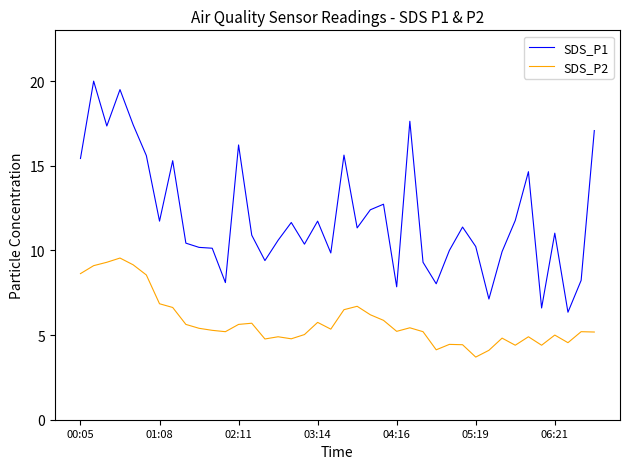

True or false: SDS_P1 and SDS_P2 cross at least once.

False